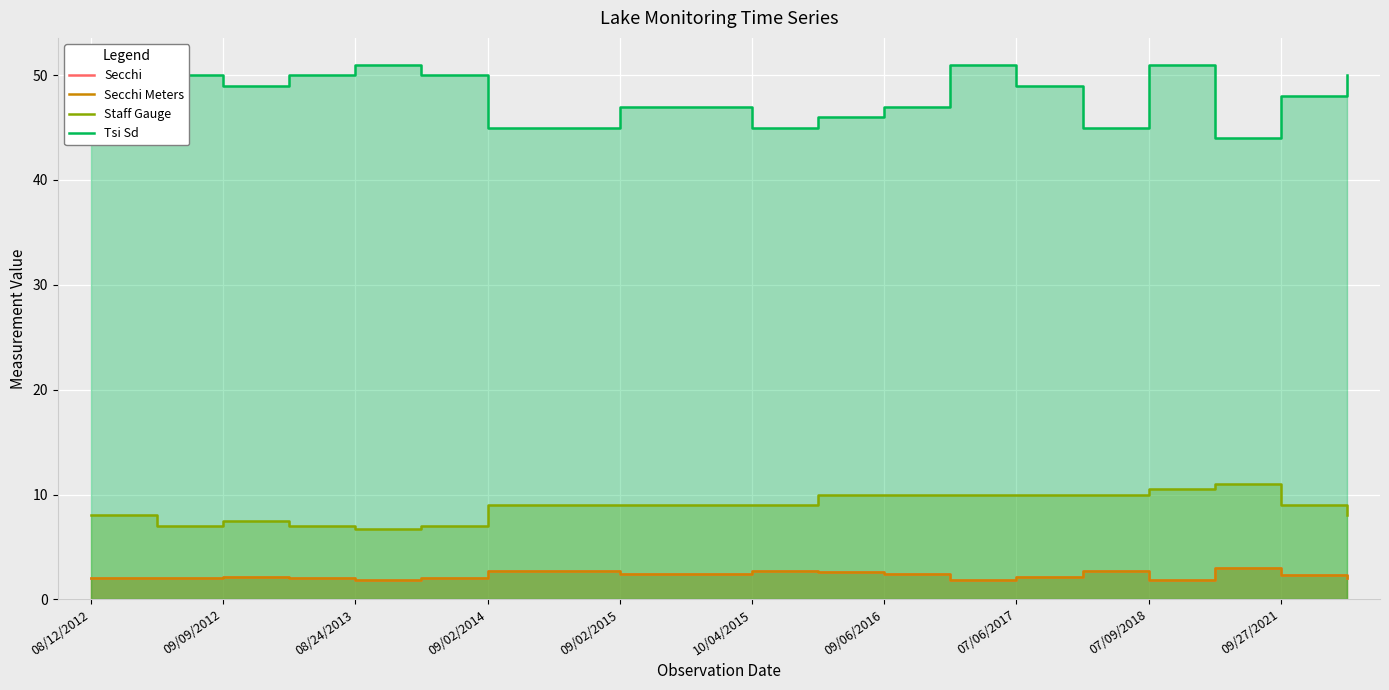

How many lines are shown in the chart?

4